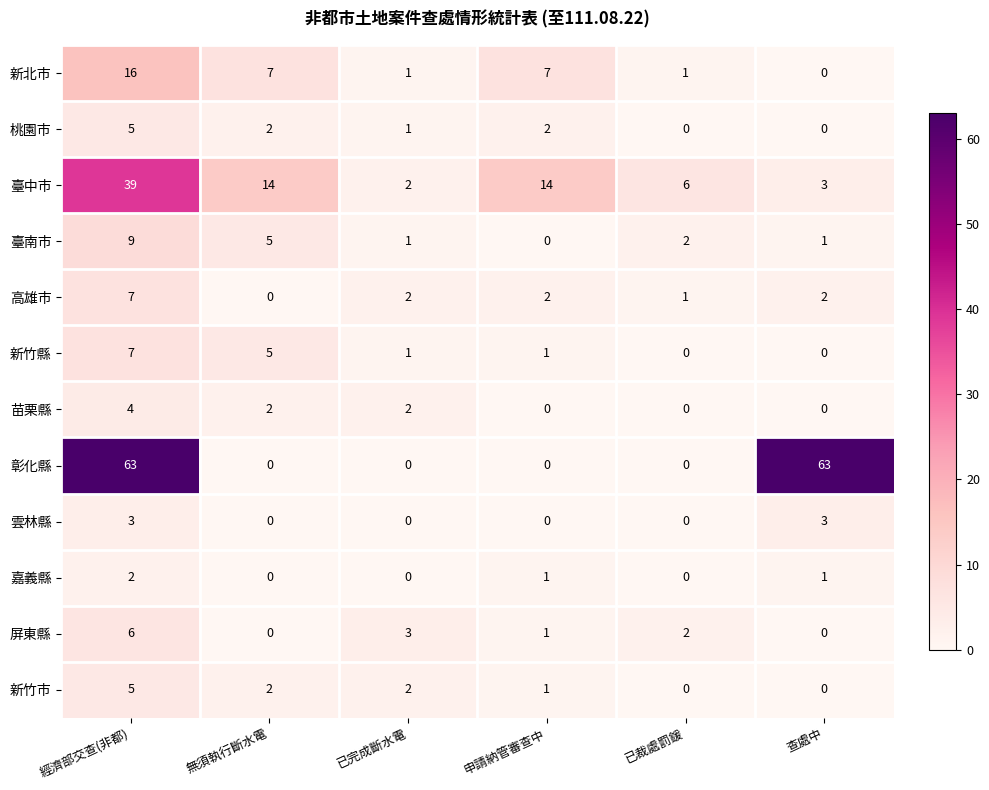

What is the average value of the 臺南市 series?

3